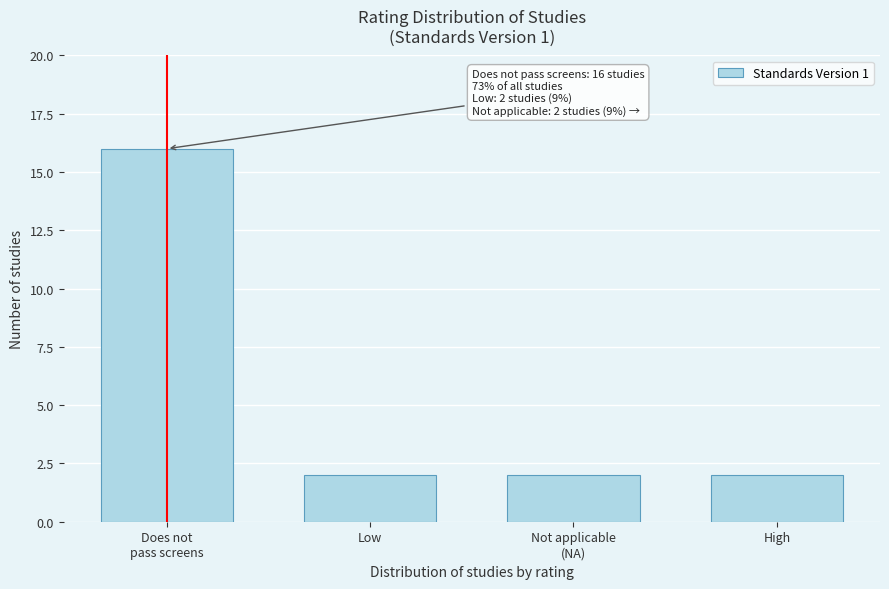

Reading right to left, transcribe all the data shown in this chart.

2	2	2	16